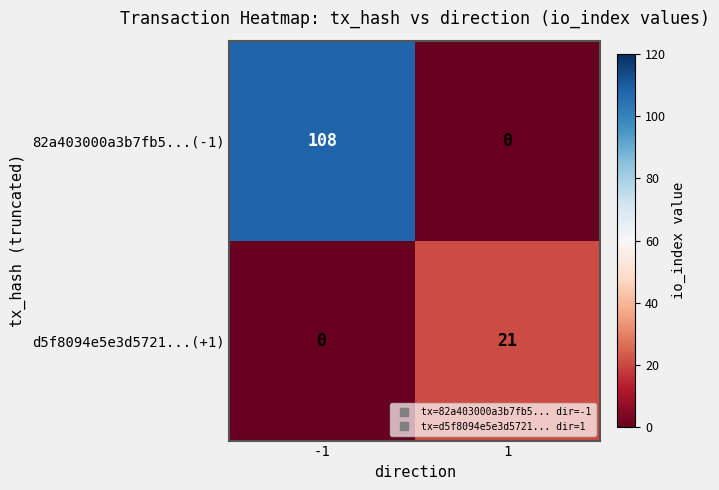

List the labels in order of 82a403000a3b7fb5...(-1) value, largest first.

-1, 1